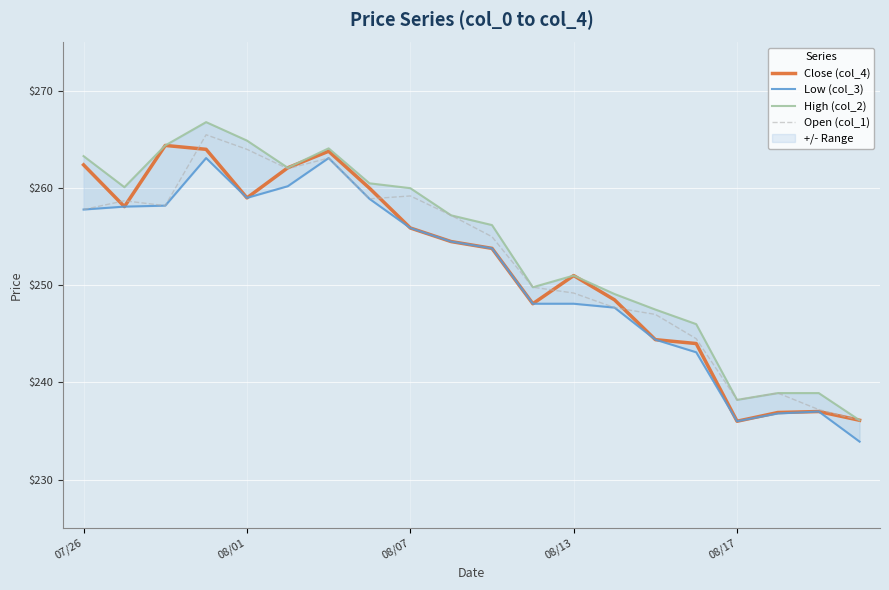

What value does the Close (col_4) series have at 08/13?

251.0